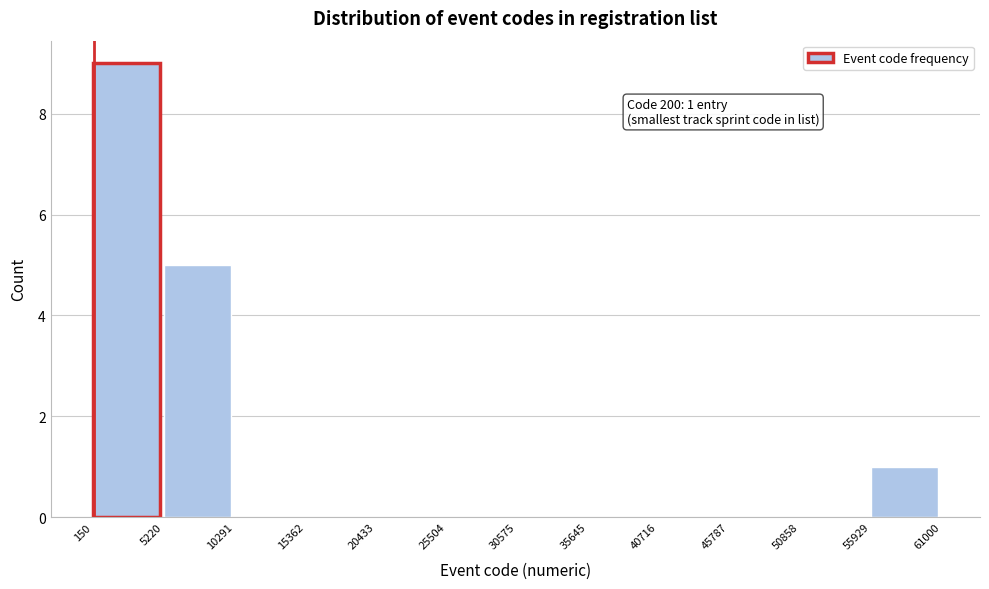

Which range on the x-axis has the tallest bar?

150 to 5220